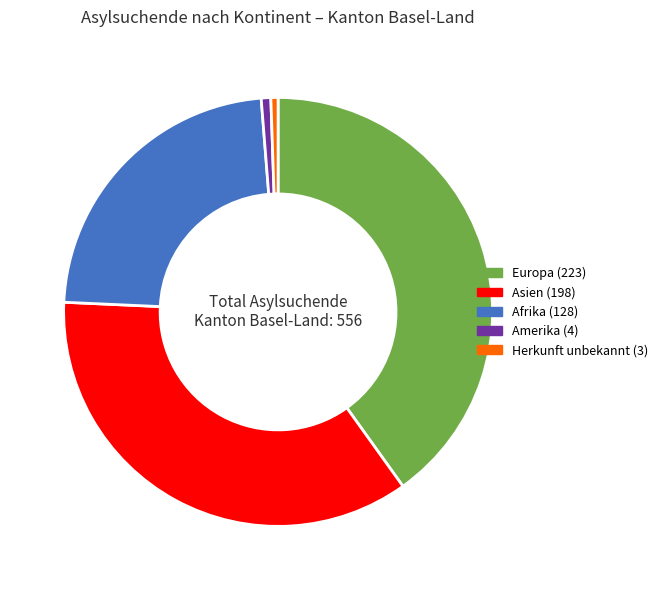

How many slices are in this pie chart?

5